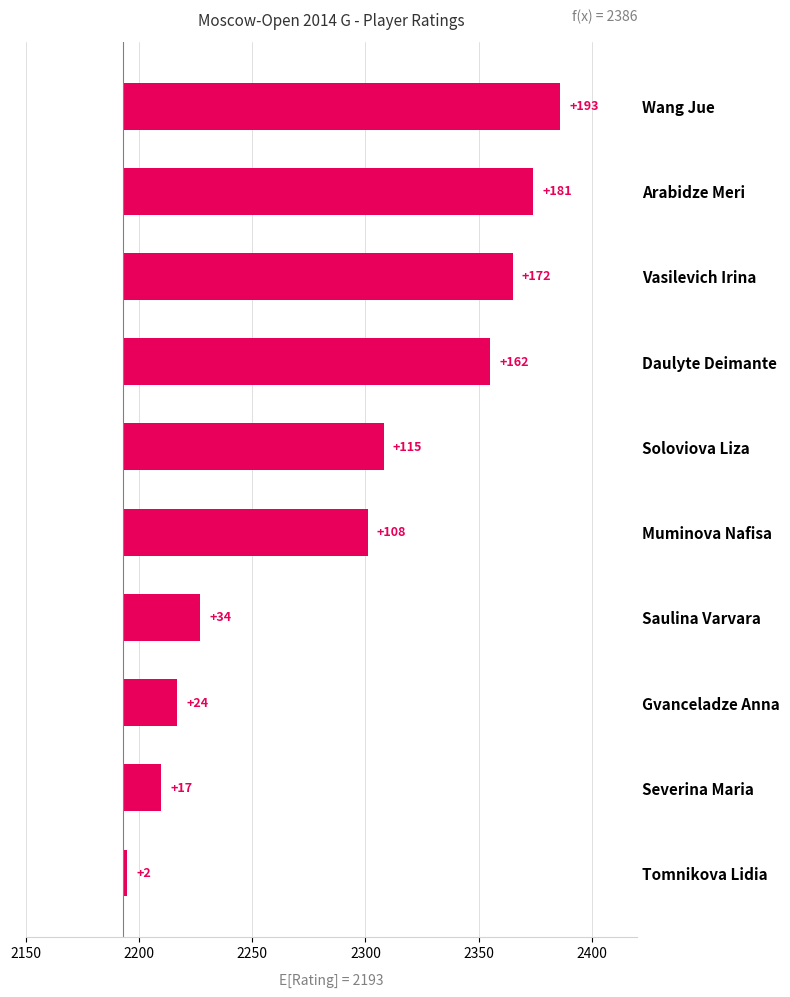

Reading left to right, list all the values displayed in this chart.

193	181	172	162	115	108	34	24	17	2